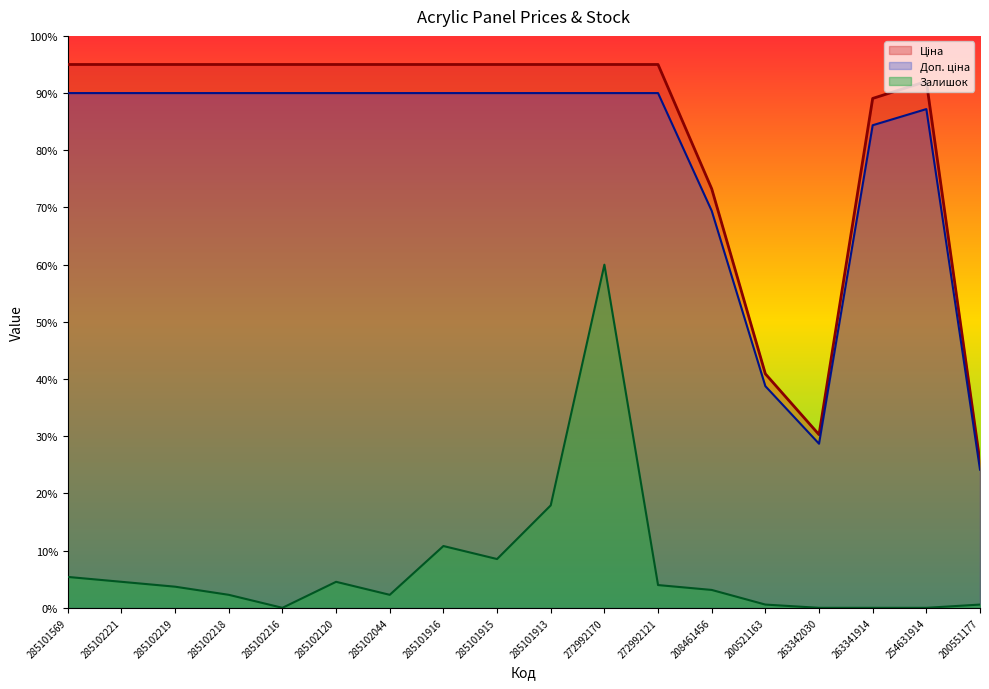

List the series in order of their peak value, highest first.

Ціна, Доп. ціна, Залишок